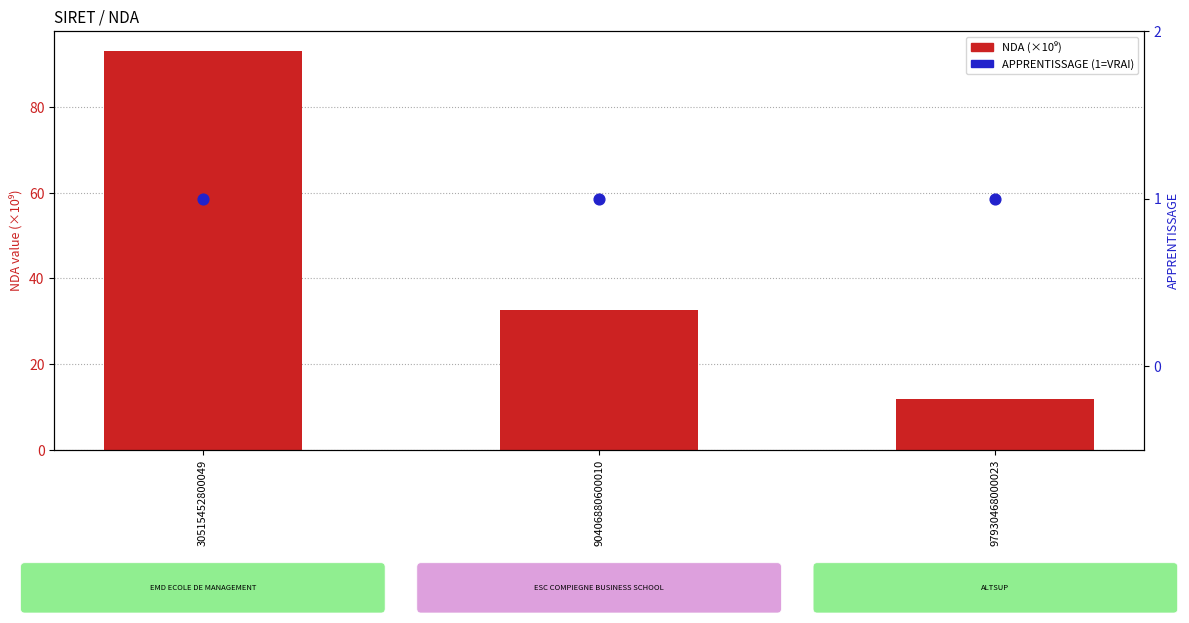

Which series reaches the minimum Y coordinate?

APPRENTISSAGE (1=VRAI)